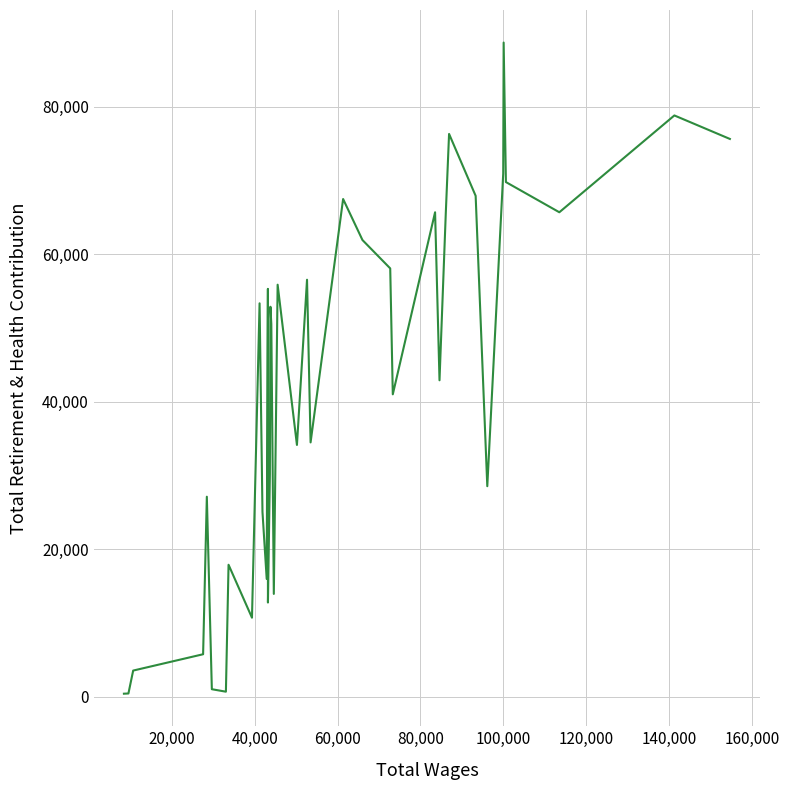

What is the greatest value displayed?

88695